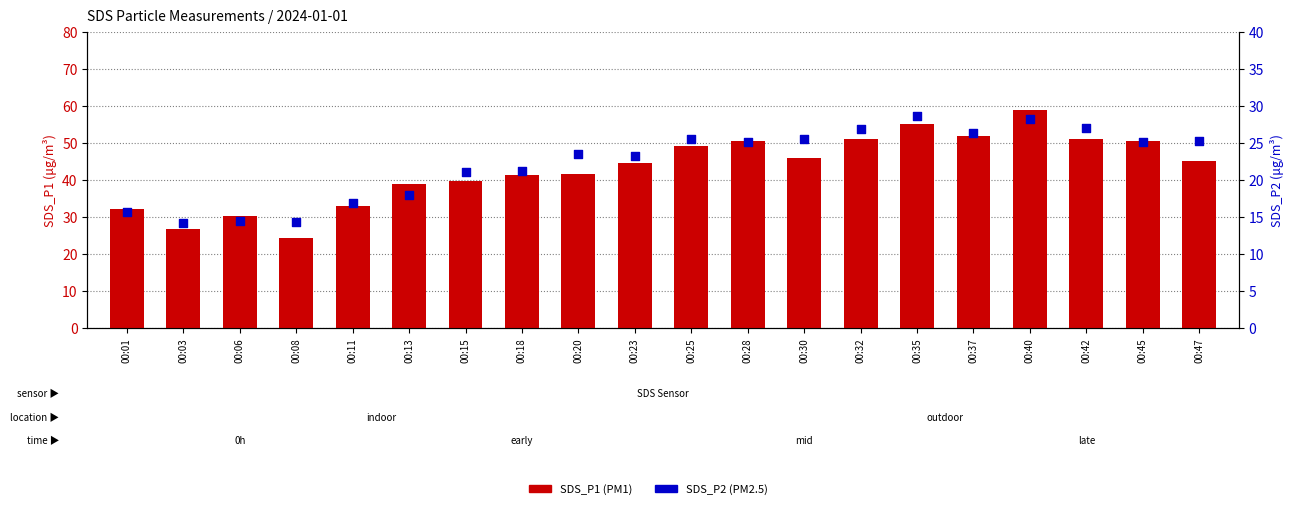

Which series has the widest spread of Y values?

SDS_P1